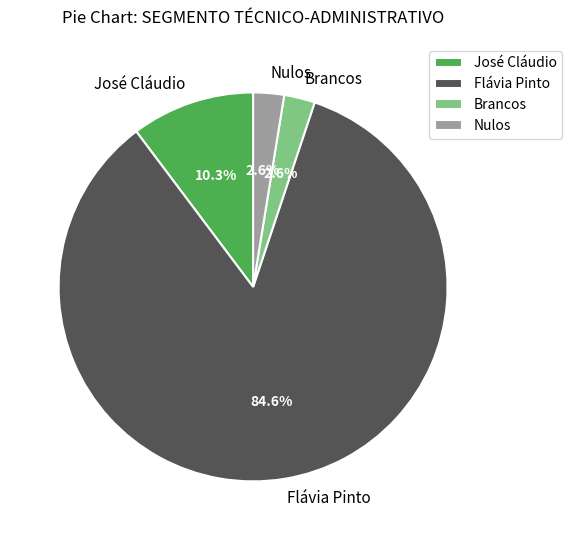

Do José Cláudio and Nulos together represent more than half of the pie?

No